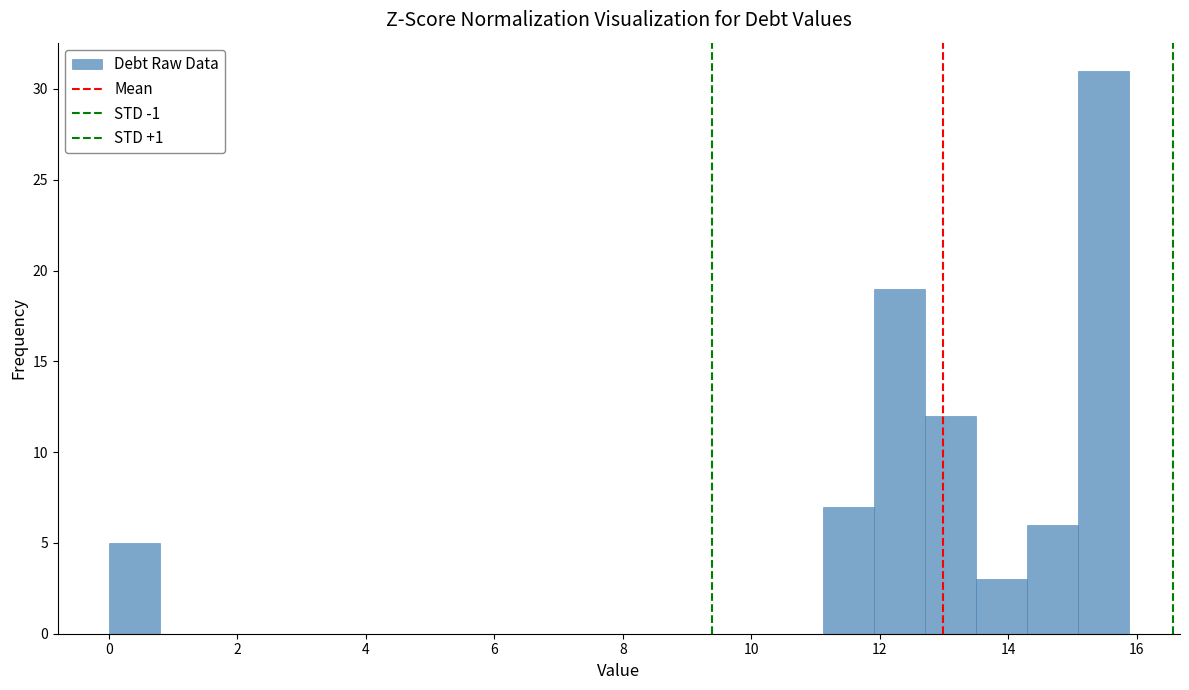

Read against the x-axis, roughly where is the centre of the tallest bar?

15.4